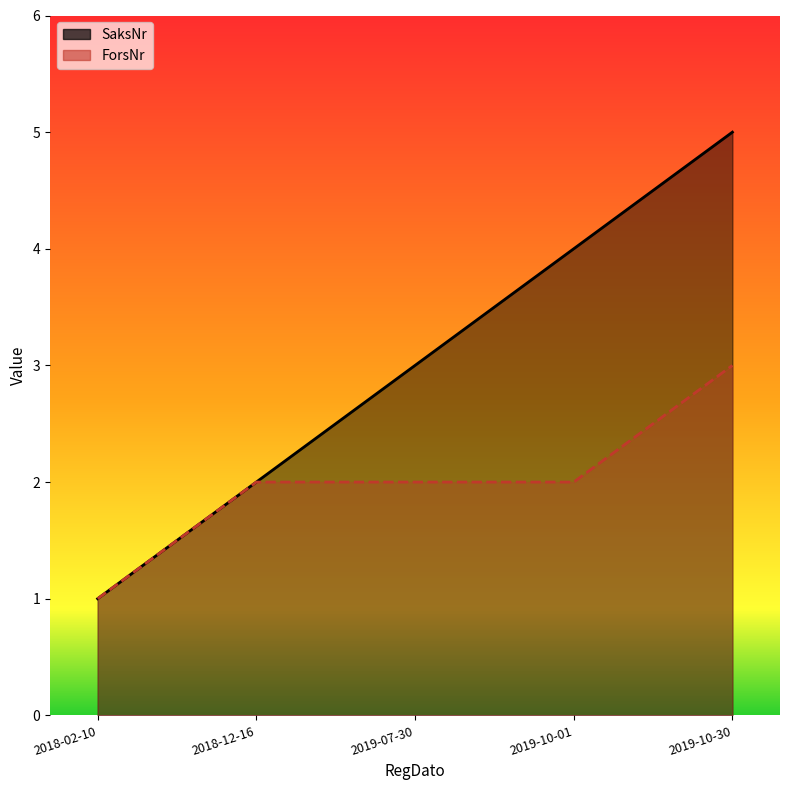

What is the maximum value shown in the chart?

5